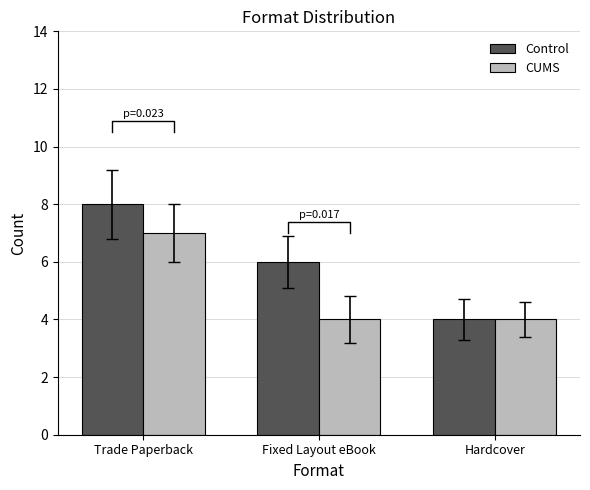

How many bars are there in total?

6